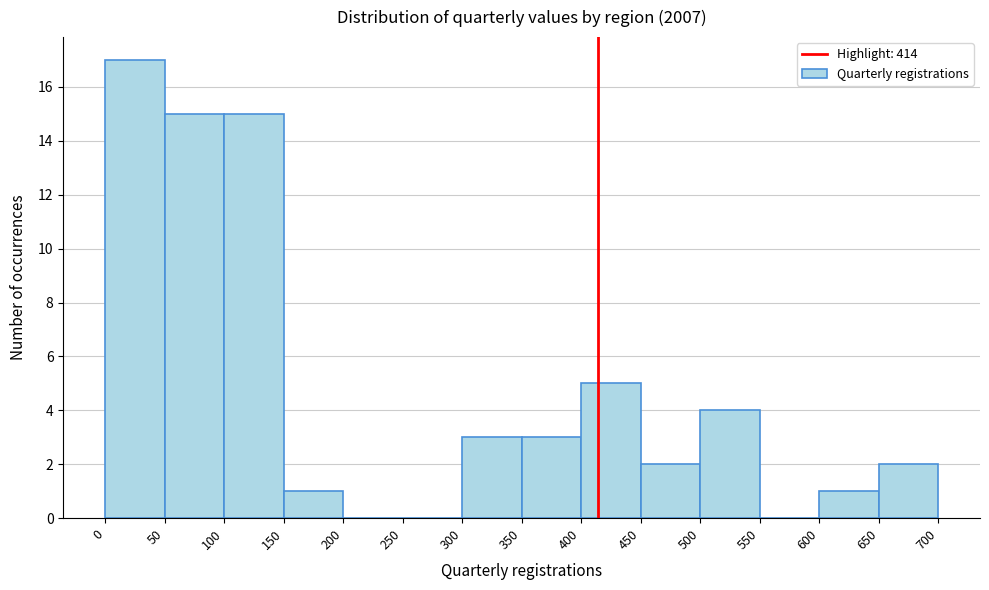

Over which range of the x-axis is the bar tallest?

0 to 50